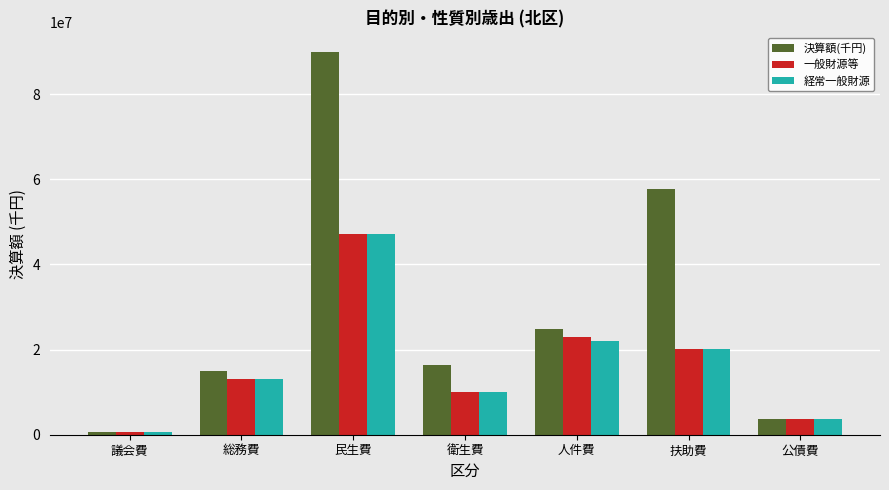

True or false: 決算額(千円) has a value of 76508853 at 扶助費.

False